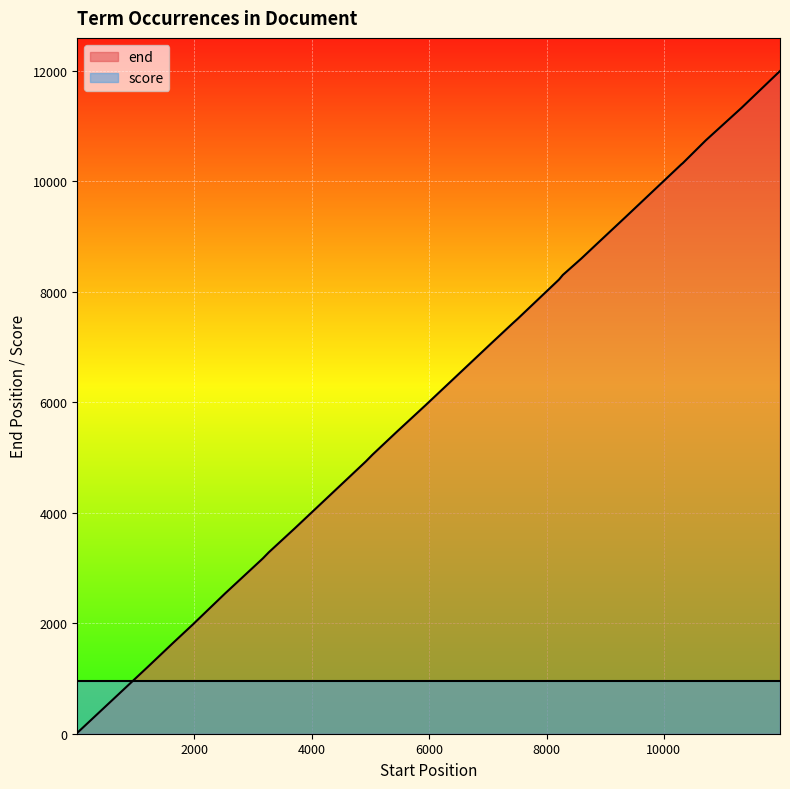

What is the minimum value shown in the chart?

16.0